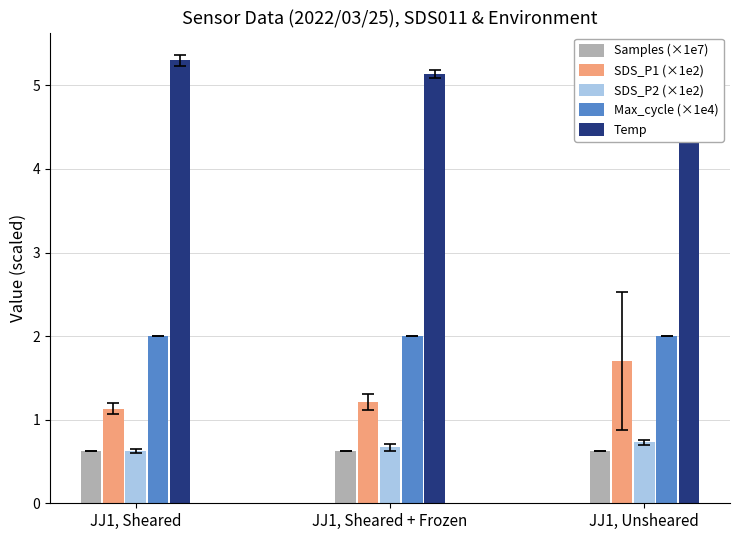

How many series are shown in this chart?

5